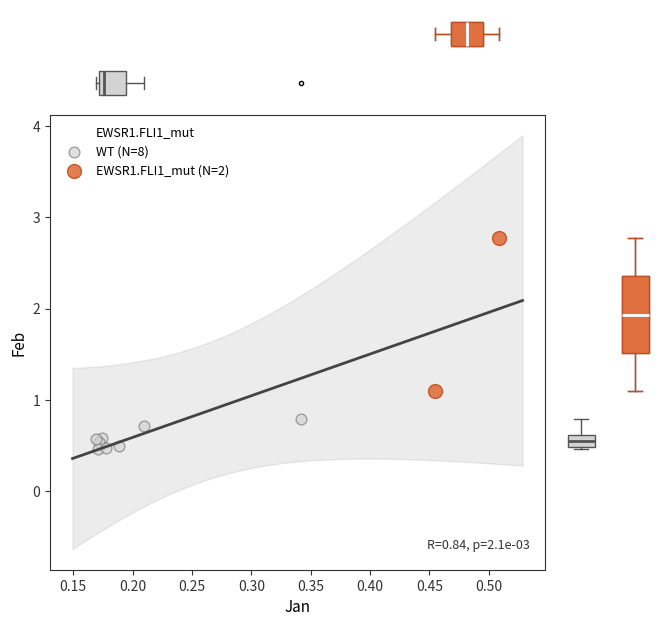

What are all the series names shown in the legend?

WT (N=8), EWSR1.FLI1_mut (N=2)